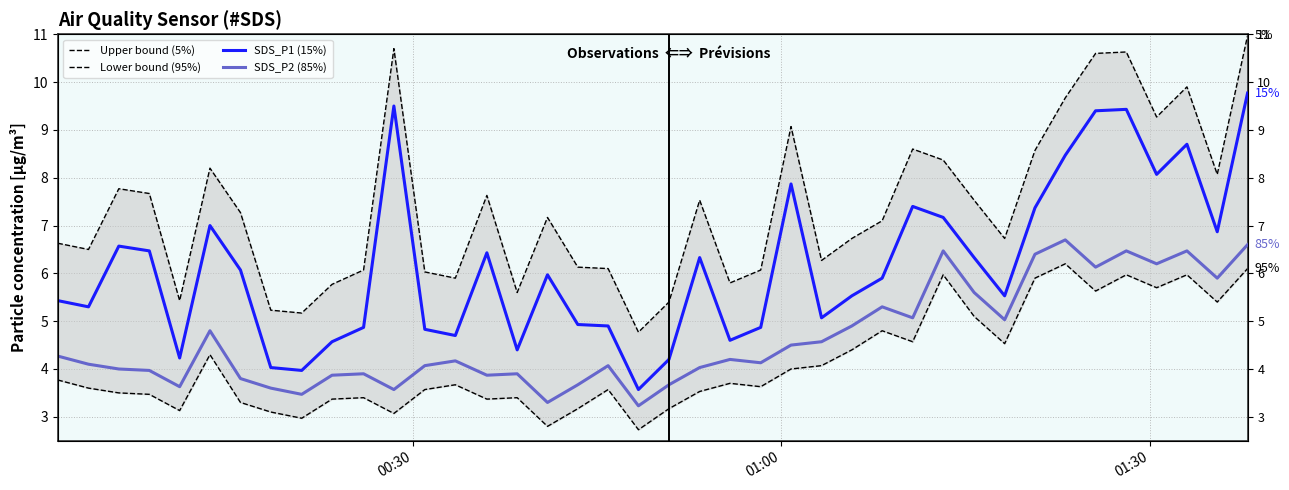

How many data points does each series have?

40